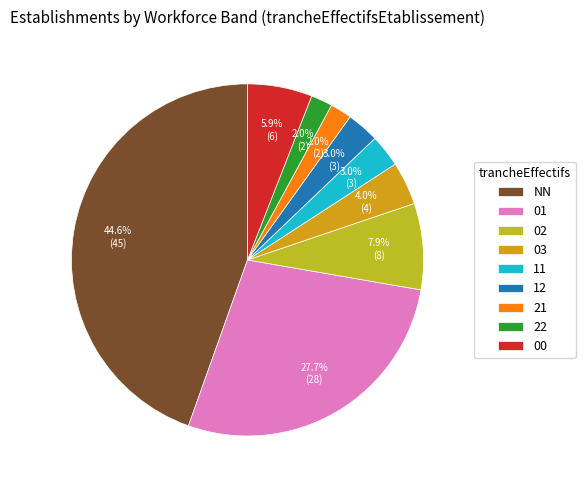

What is the change in value from 02 to 22?

-6